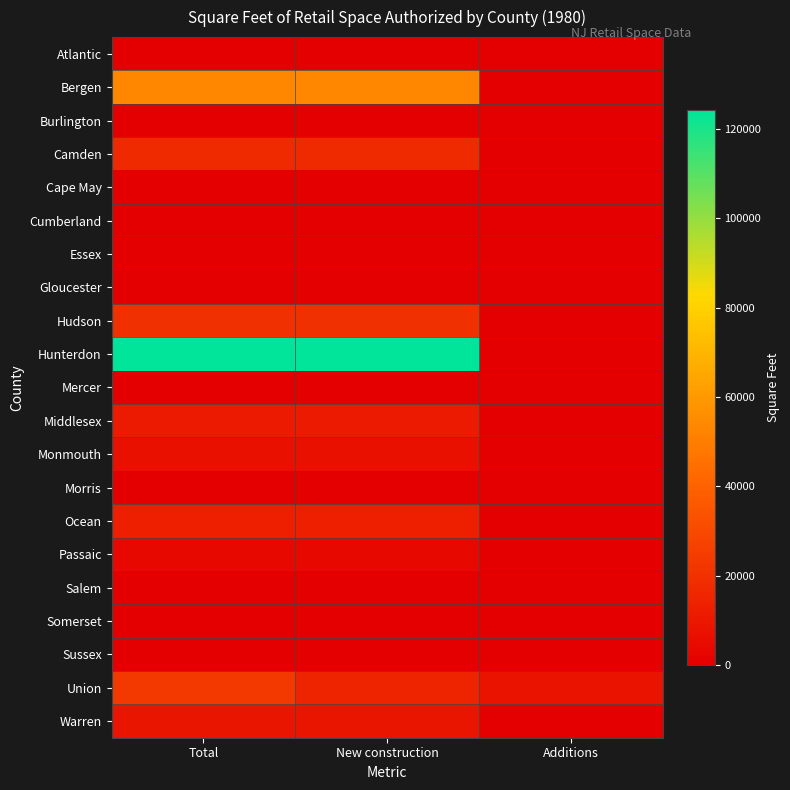

What is the total value across all series at New construction?

273288